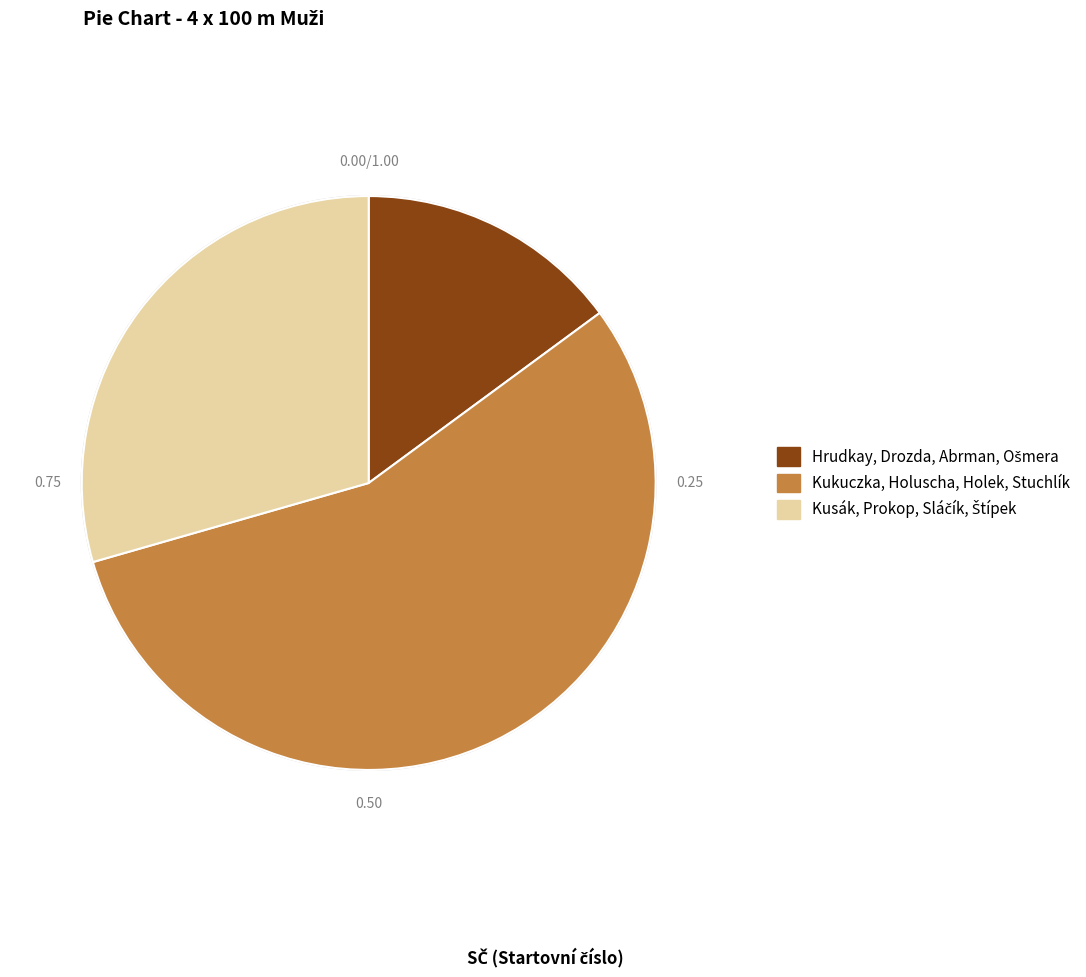

Is Kukuczka, Holuscha, Holek, Stuchlík the majority of the pie?

Yes